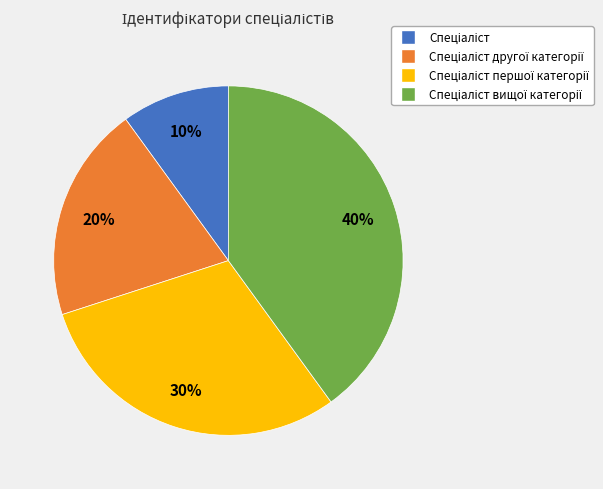

Is there a majority slice in this chart?

No